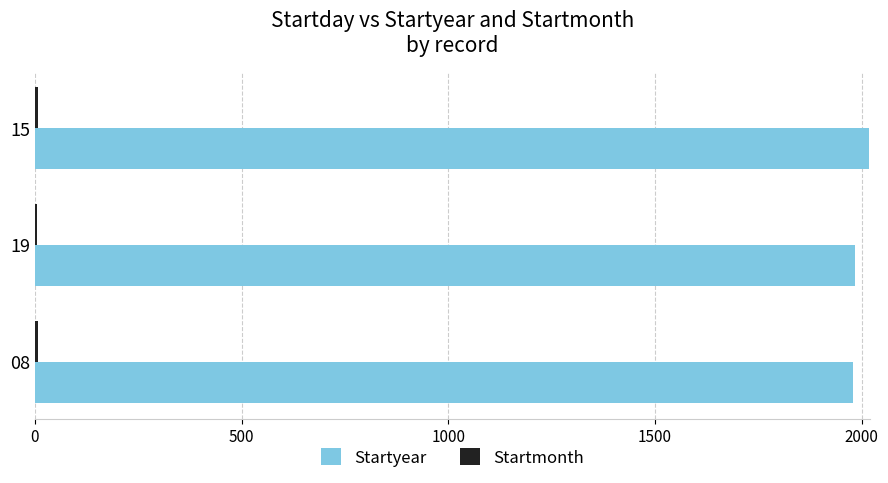

What is the sum of all Startyear values?

5980